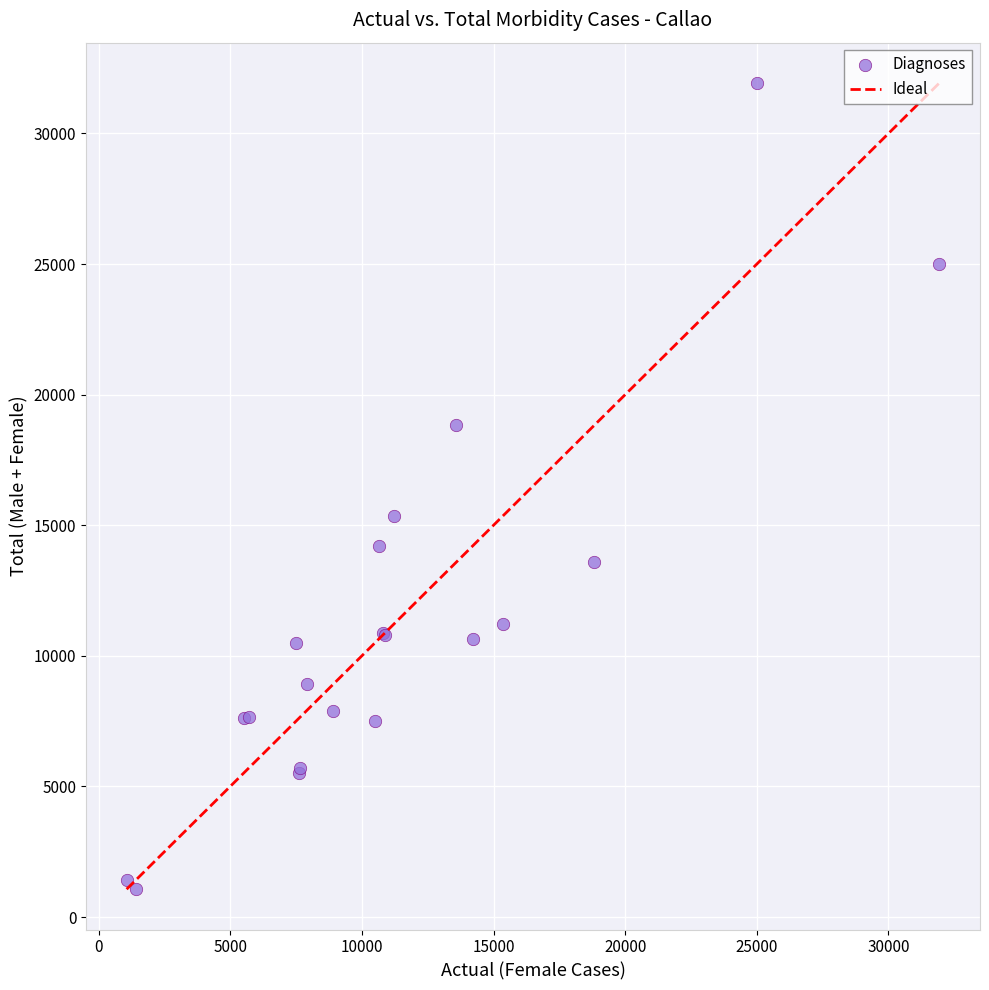

What Y value in the scatter plot is closest to 16499?

15345